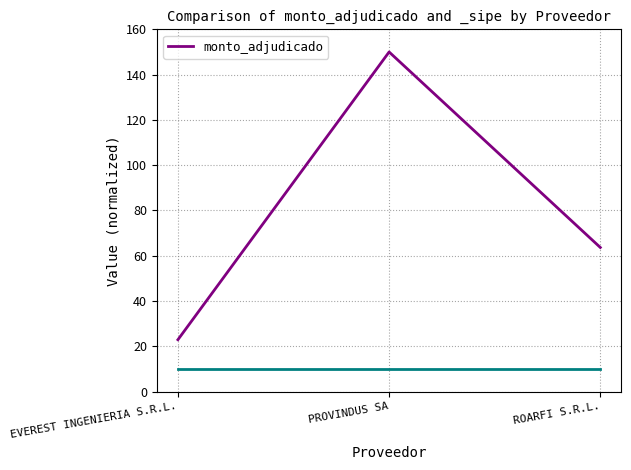

The chart shows a value of 6.4 at EVEREST INGENIERIA S.R.L.. True or false?

False